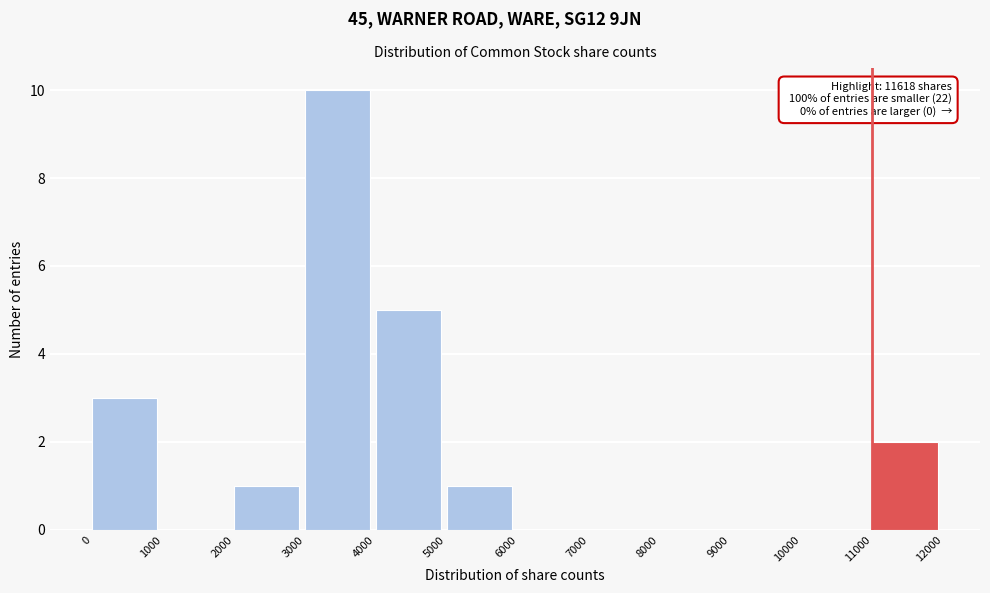

Over which range of the x-axis is the bar tallest?

3000 to 4000